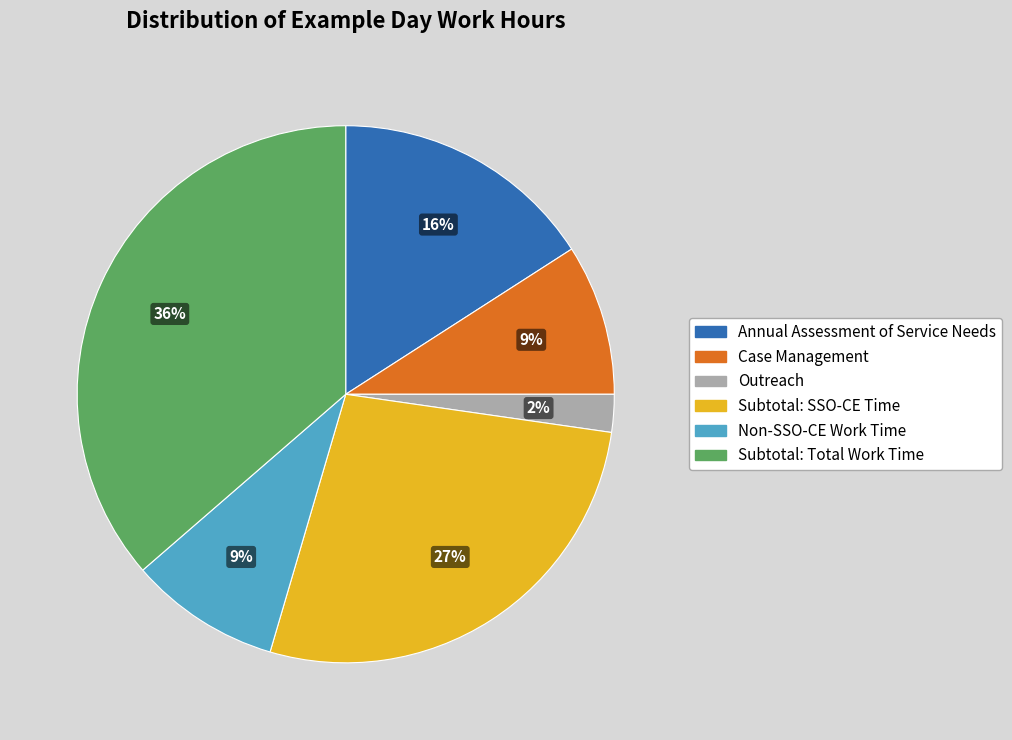

Do Subtotal: SSO-CE Time and Outreach together represent more than half of the pie?

No